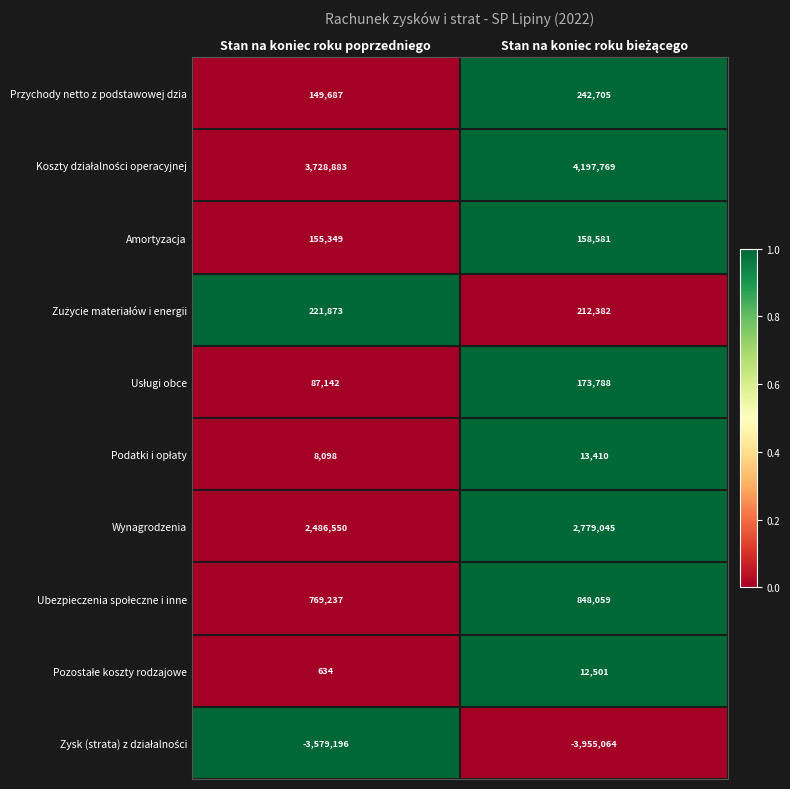

What is the maximum value shown in the chart?

4197769